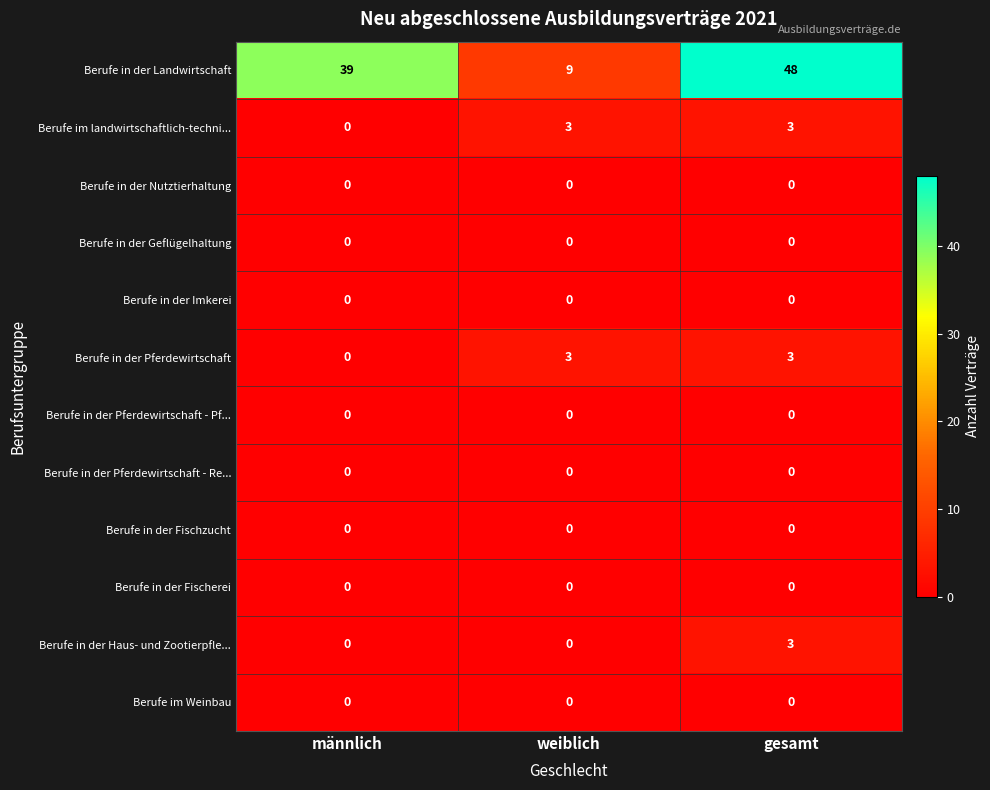

How many data points does each series have?

3